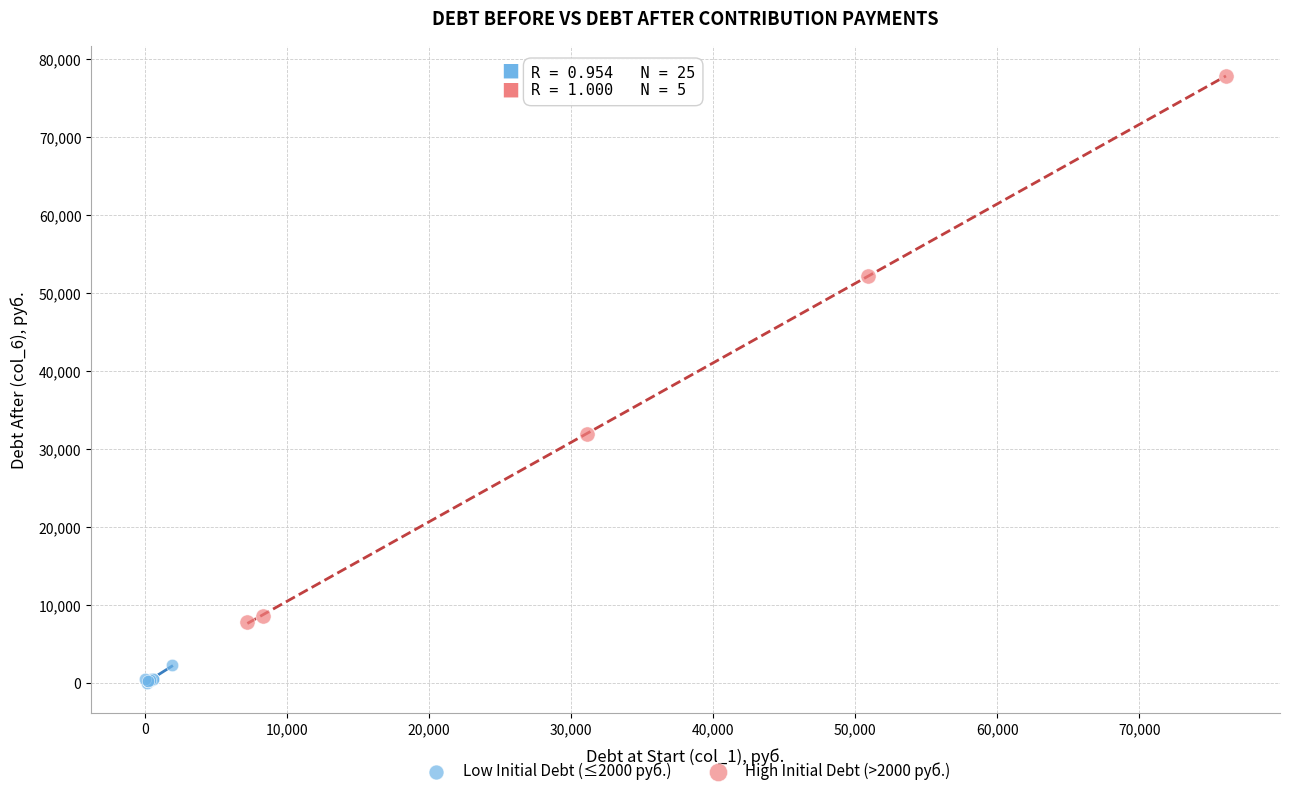

Which series has the largest Y range (max minus min)?

High Initial Debt (>2000 руб.)